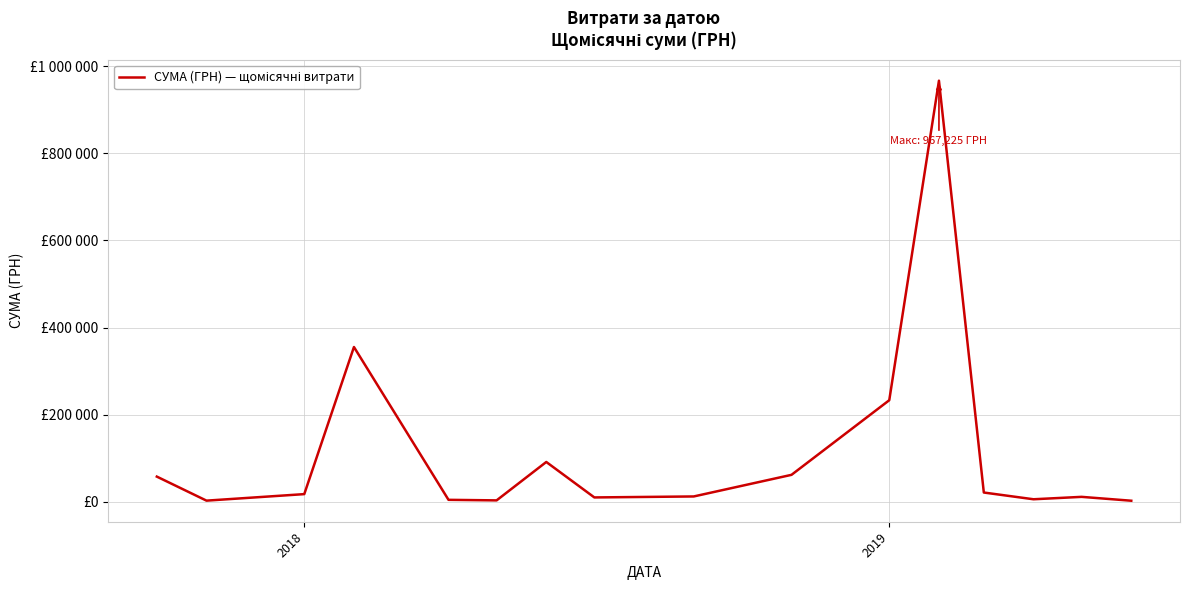

What is the value of the 8th point from the left?

9604.5